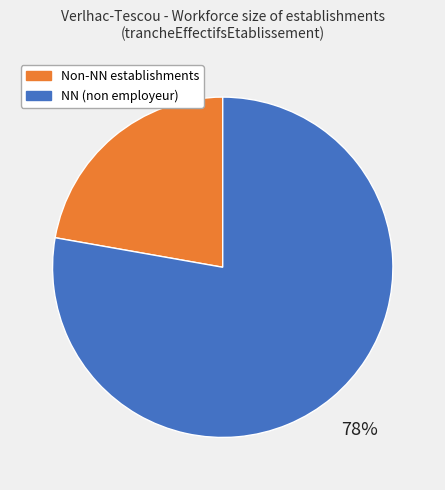

True or false: NN (non employeur) accounts for 88% of the total.

False